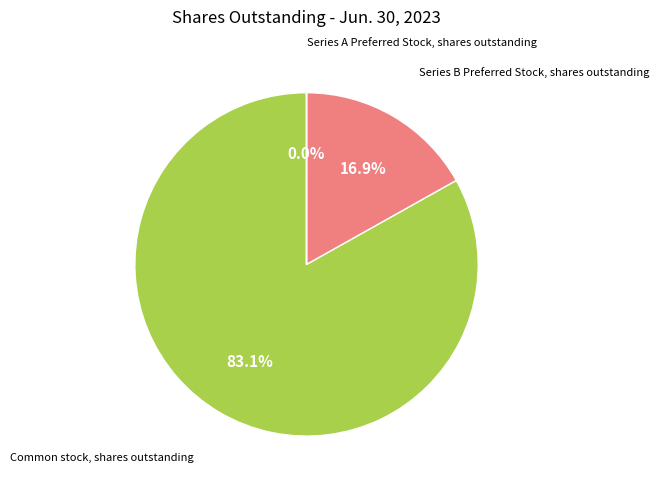

True or false: Common stock, shares outstanding accounts for 96% of the total.

False